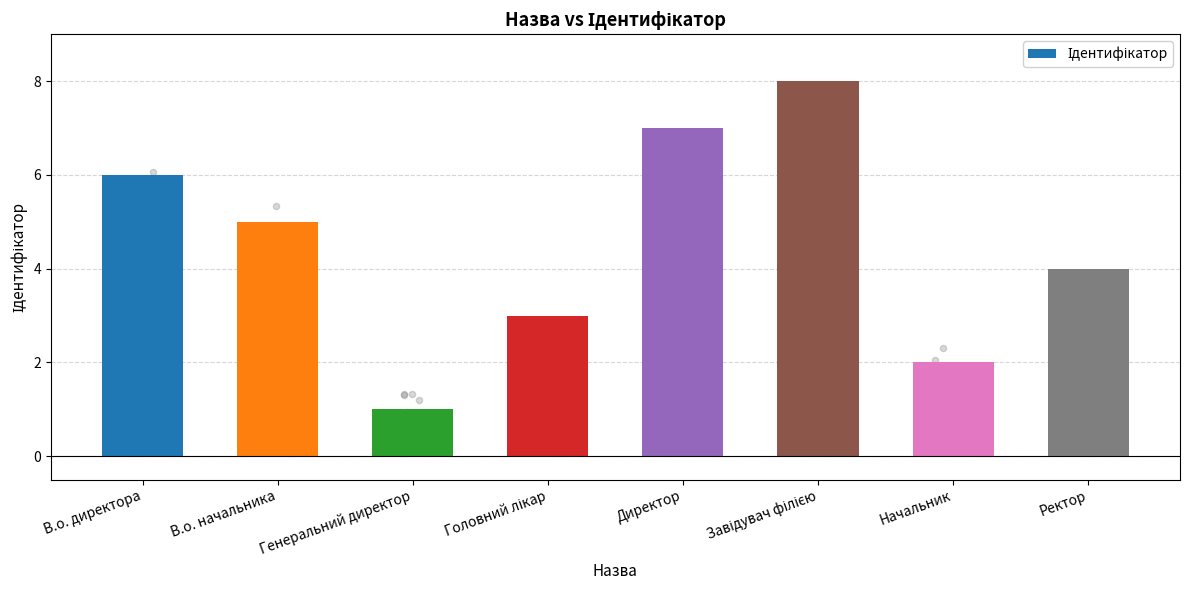

Approximately how many times larger is the value at Директор compared to Начальник?

3.5